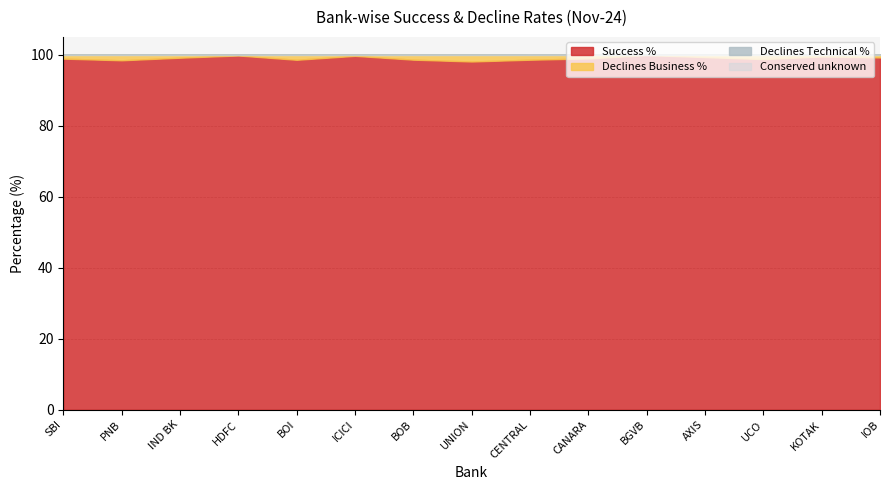

What is the sum of the Success % values at BANGIYA GRAMIN VIKASH BANK and INDIAN BANK?

199.0